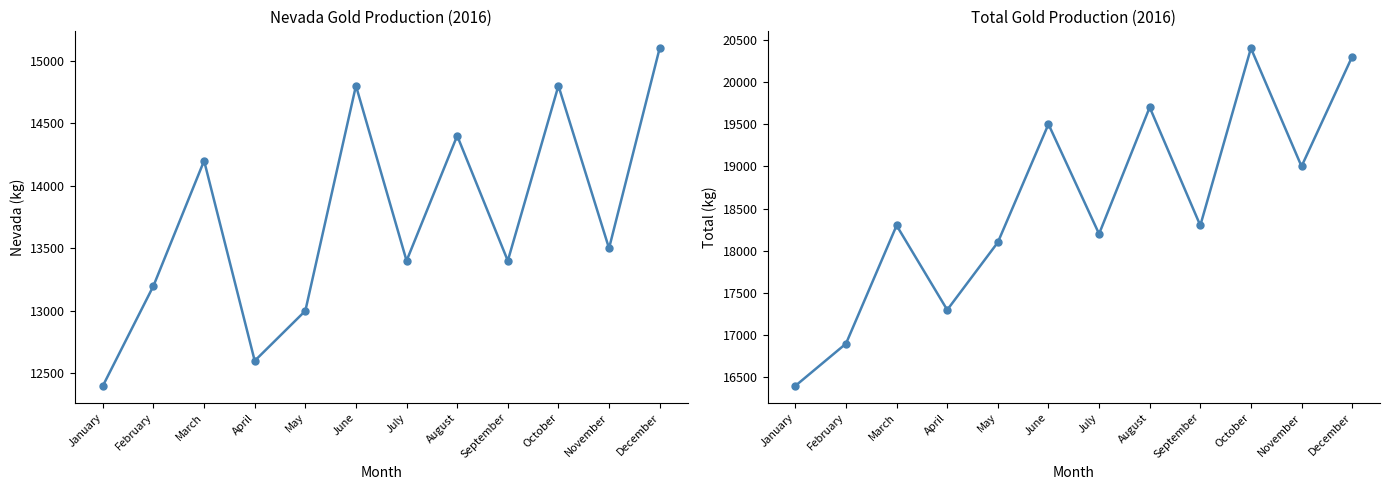

What is the highest value of the Nevada series?

15100